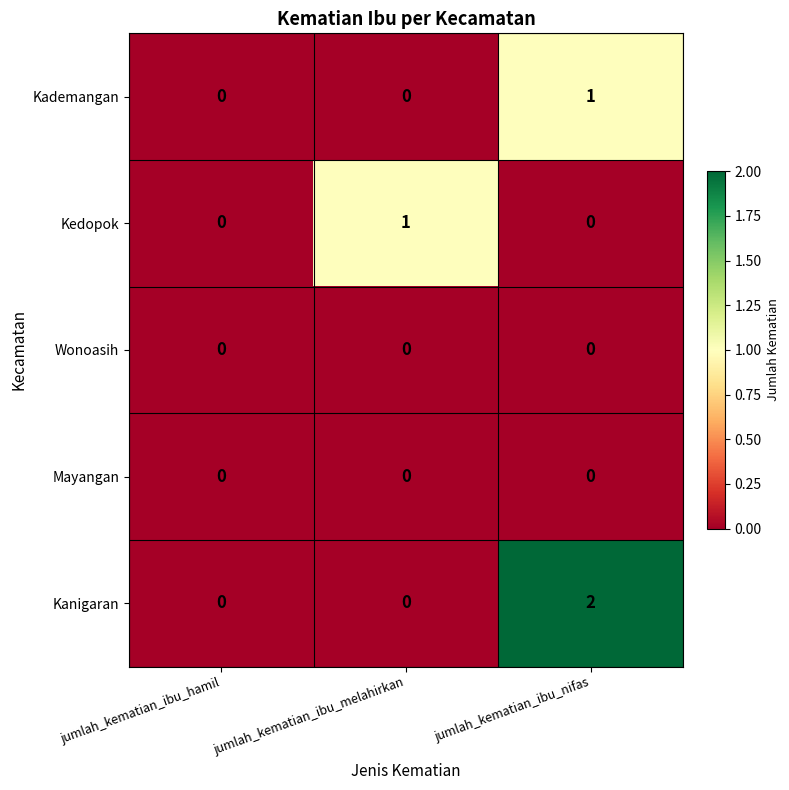

Which label corresponds to the largest value in the chart?

jumlah_kematian_ibu_nifas